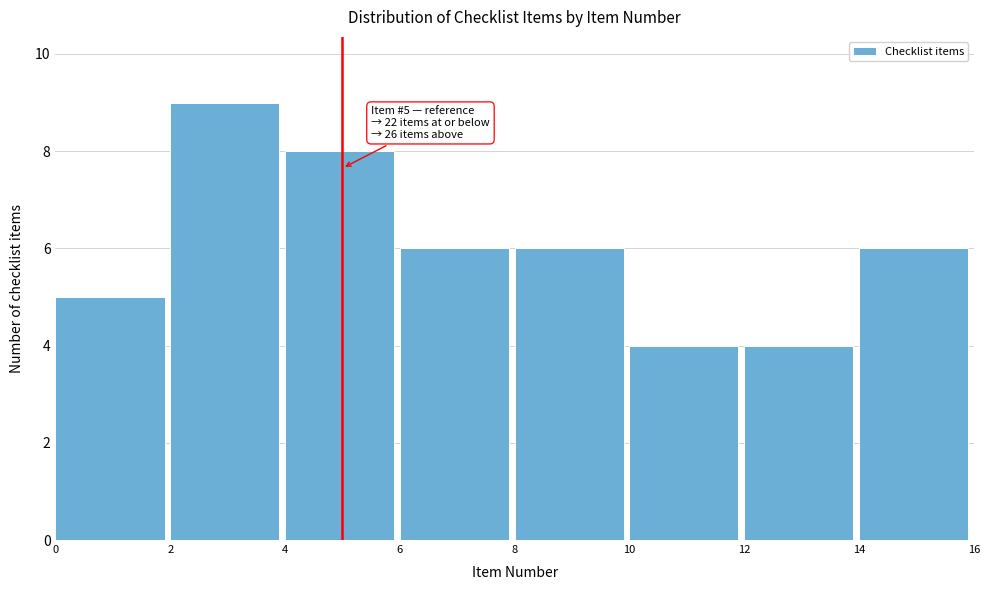

Which range on the x-axis has the tallest bar?

2 to 4